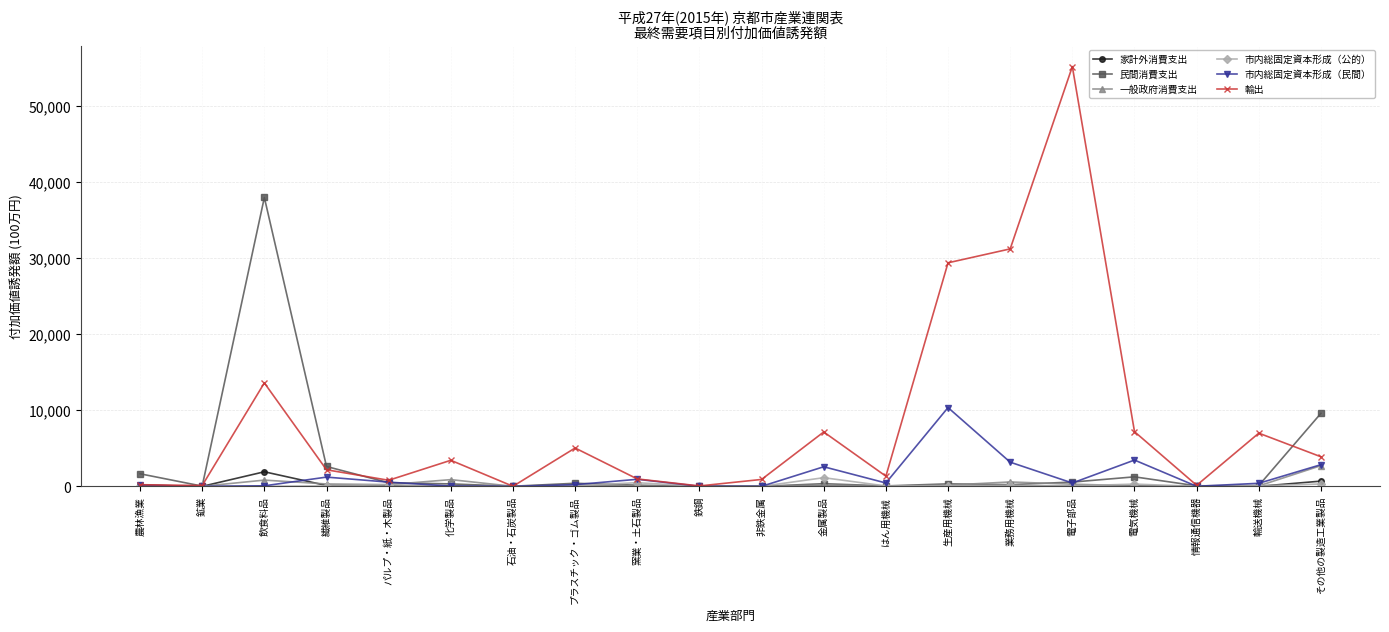

True or false: 市内総固定資本形成（公的） has more than 2 points higher than both neighbors.

True